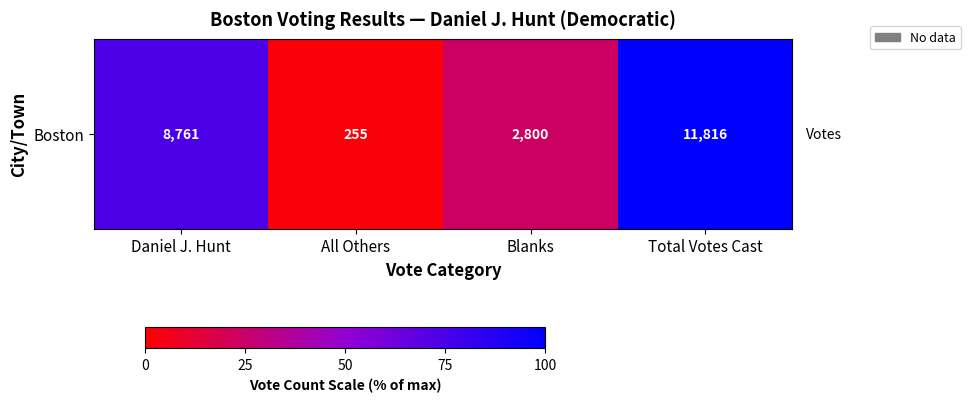

The chart shows a value of 39.9 at Total Votes Cast. True or false?

False